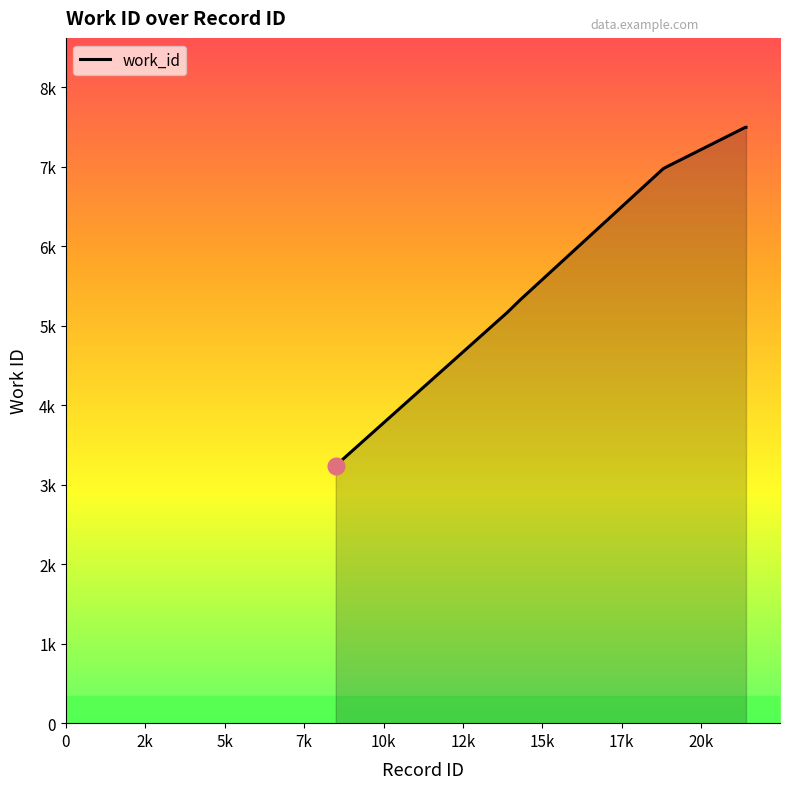

Does the chart have visible grid lines?

No